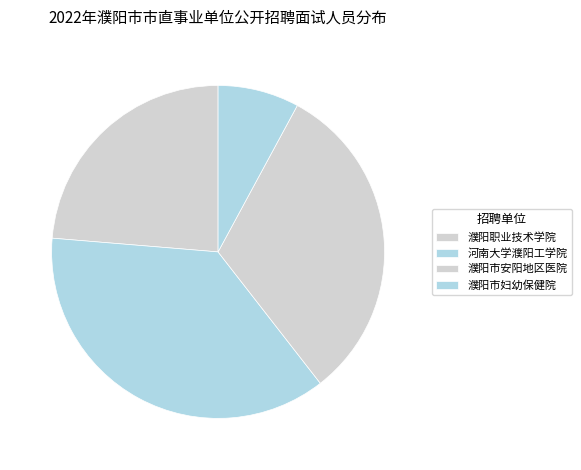

Is it true that 河南大学濮阳工学院 is 45% of the pie?

False